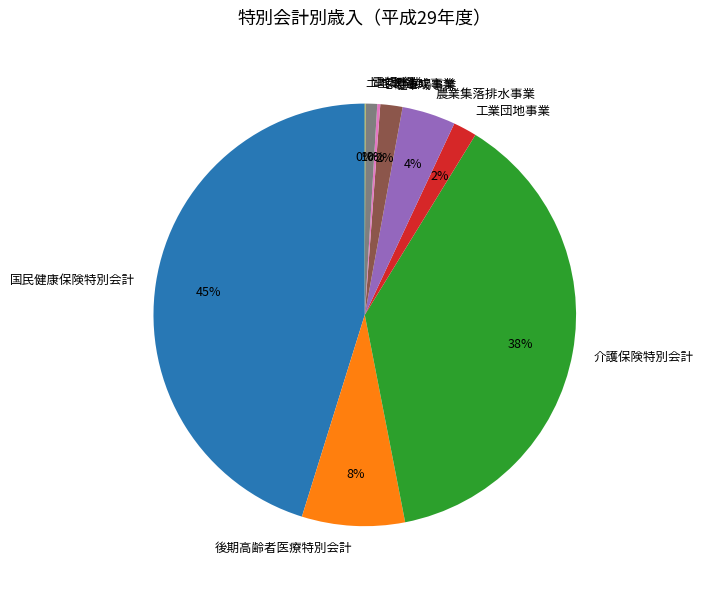

To the nearest percent, what is the combined percentage of 農業集落排水事業 and 後期高齢者医療特別会計?

12%